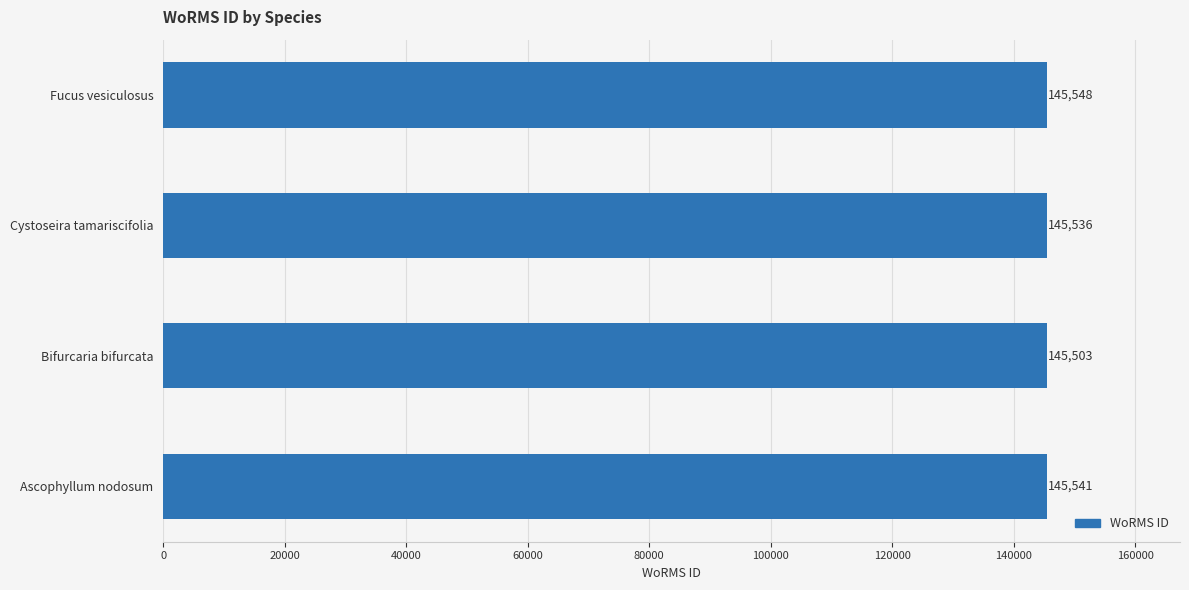

How many series are shown in this chart?

1